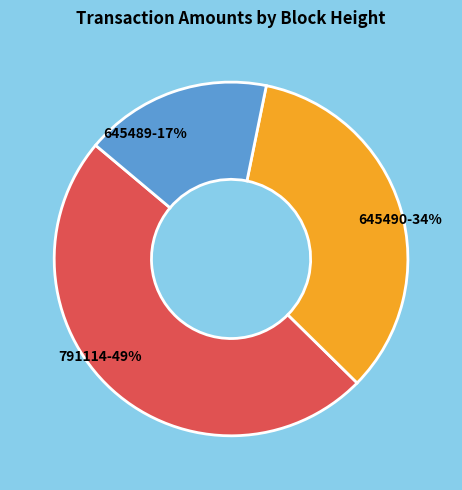

Is there a majority slice in this chart?

No